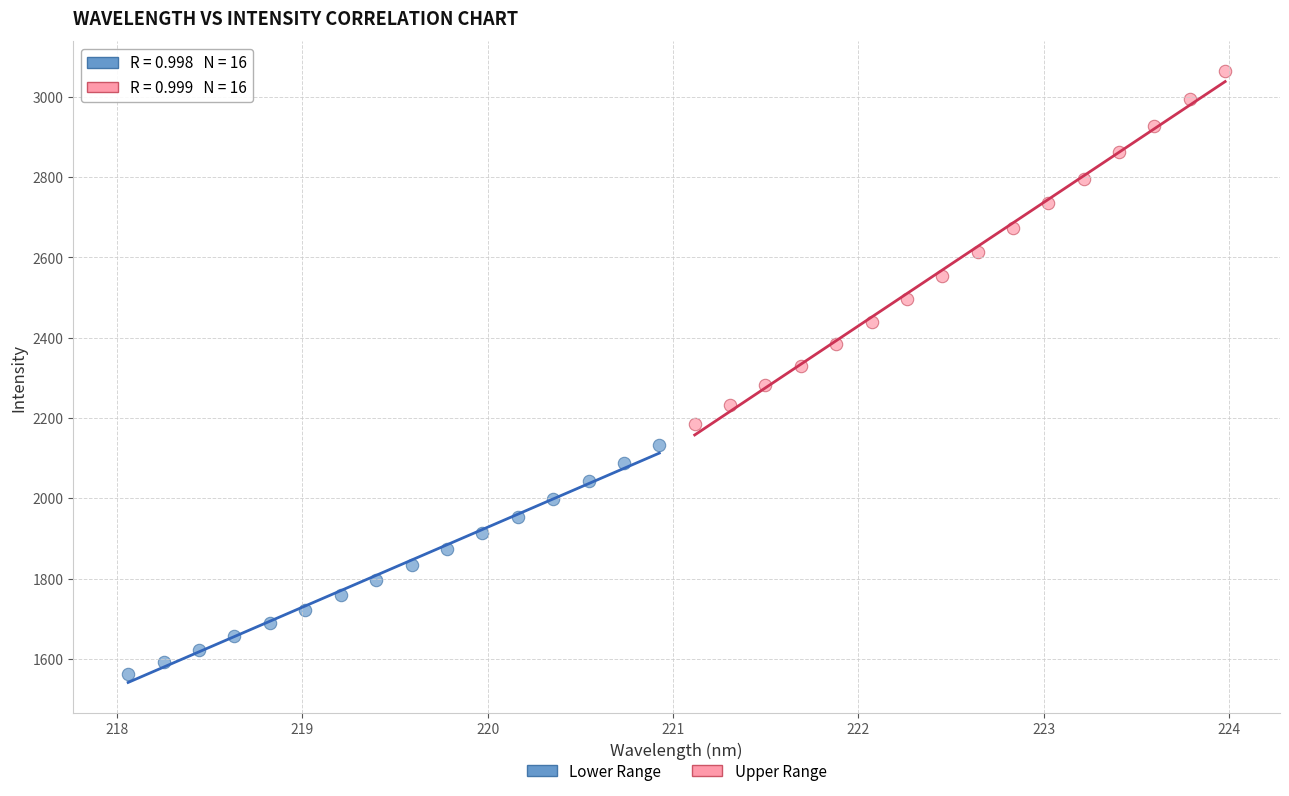

Which series has the widest spread of Y values?

Upper Range